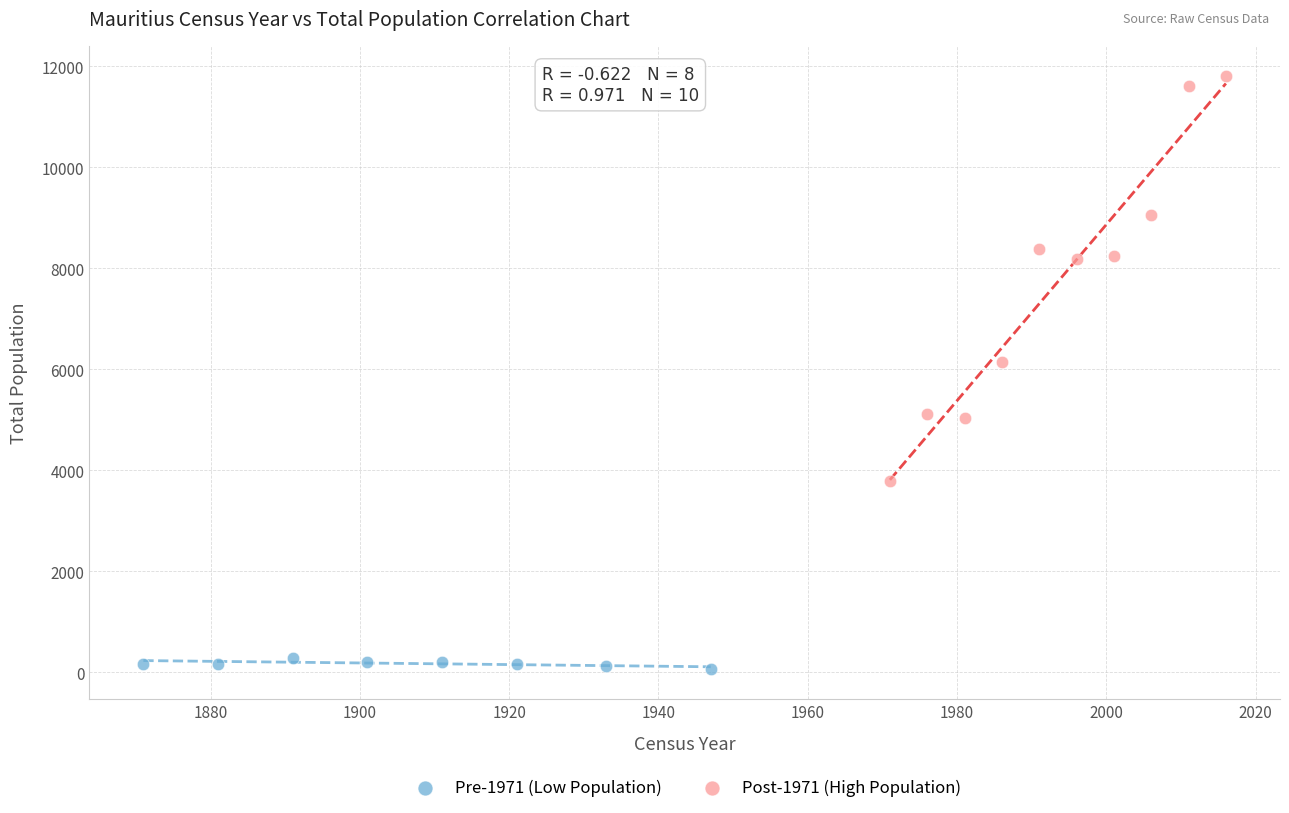

Which series contains the highest Y value?

Post-1971 (High Population)